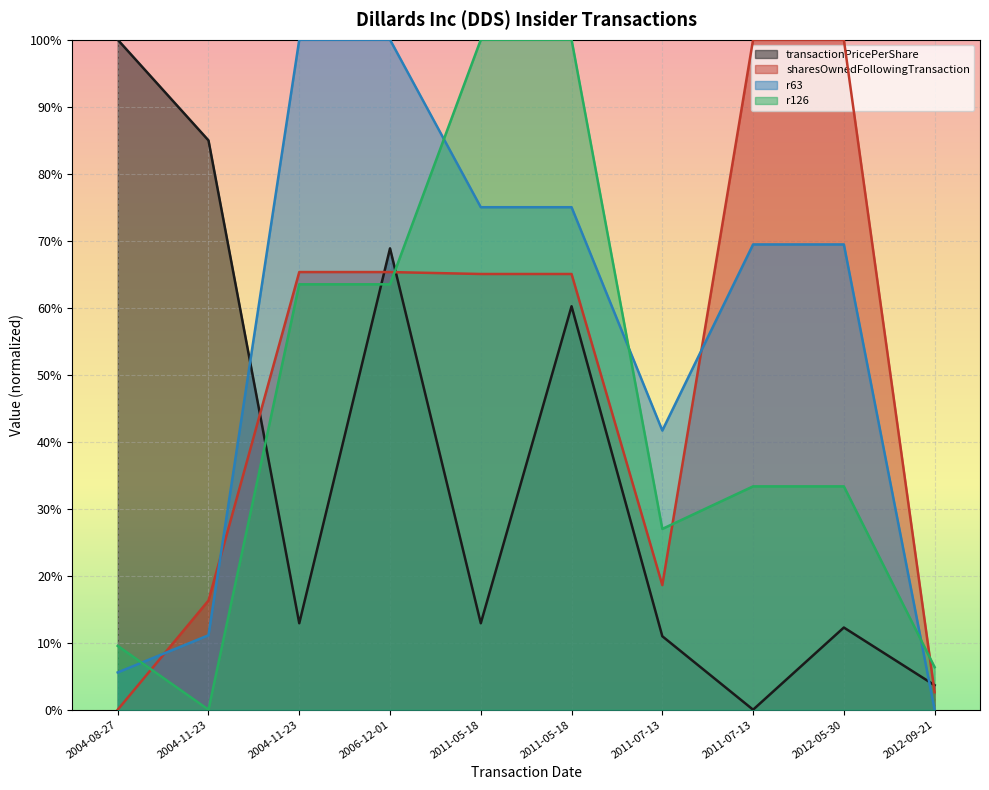

The r63 series shows 1.5 at 2004-11-23. True or false?

False